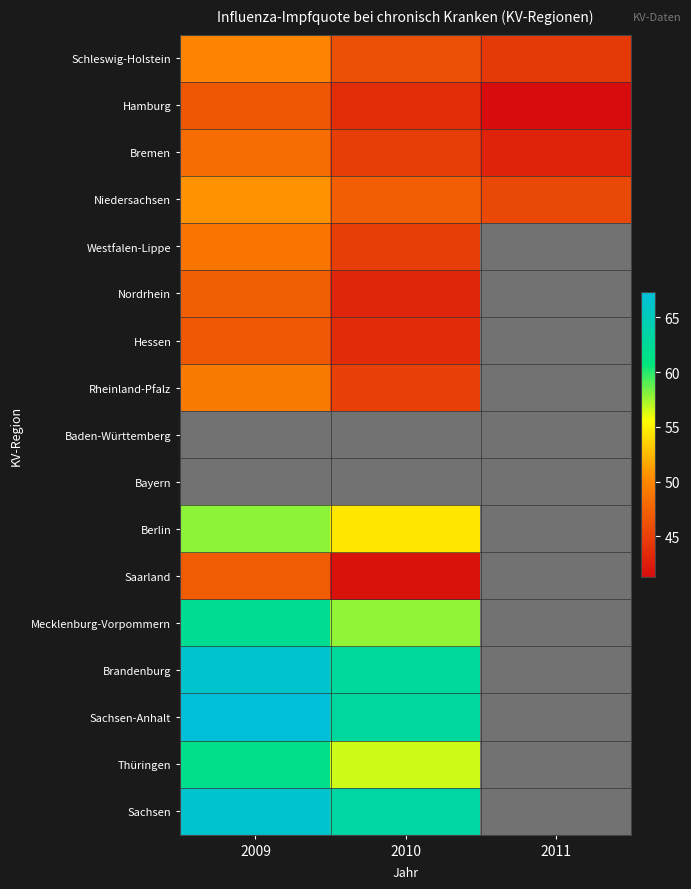

How many data points does each series have?

3